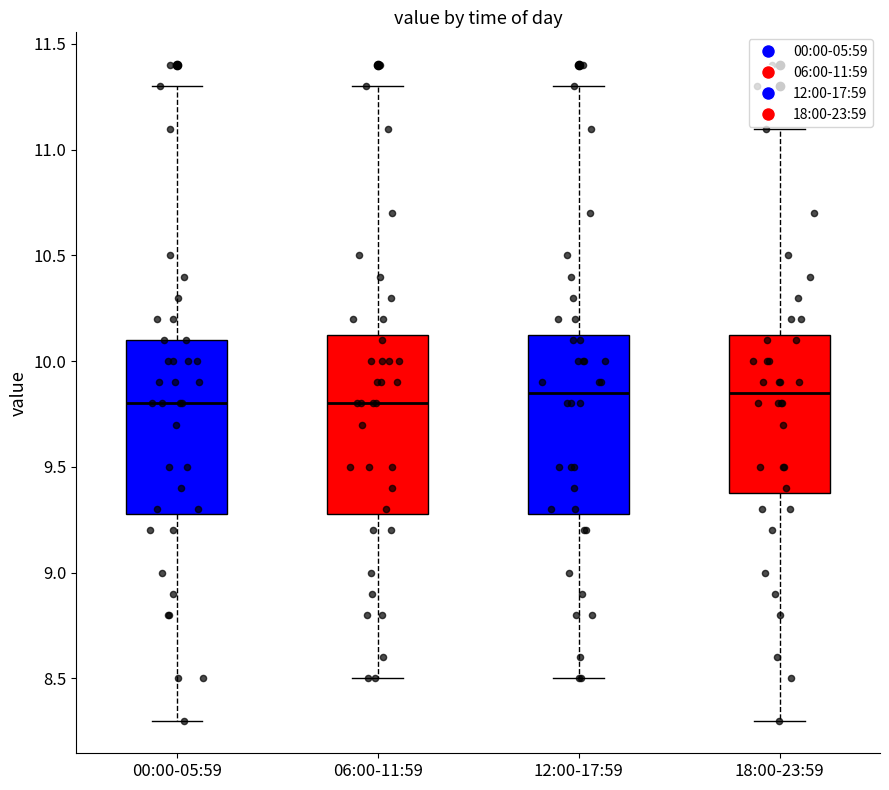

Where does the median line of the box for 12:00-17:59 sit on the y-axis? The values are not printed on the chart, so give them approximately, as read against the axis.

9.85